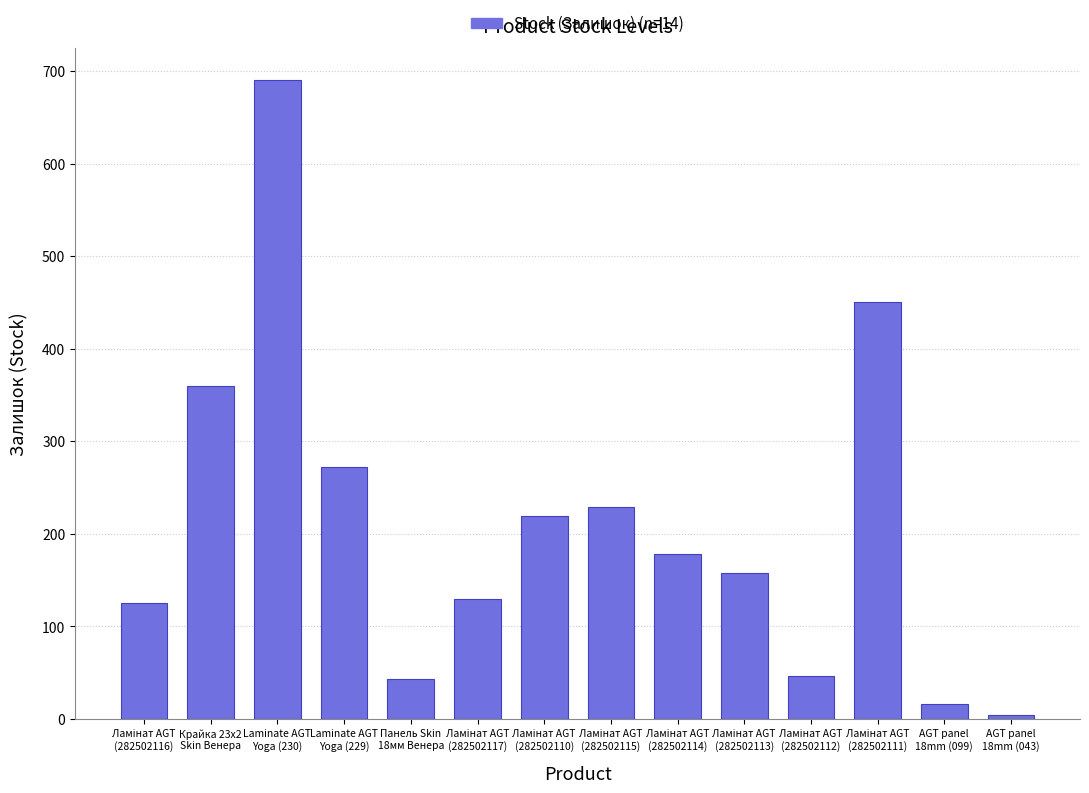

How many bars are there in total?

14